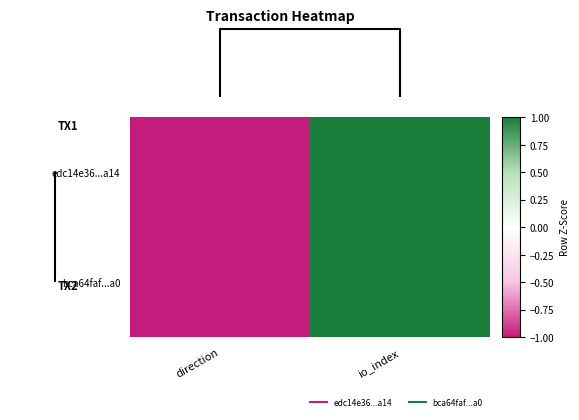

Reading left to right, what are all the values shown in this chart?

edc14e36...a14: direction=-1	io_index=1
bca64faf...a0: direction=-1	io_index=1